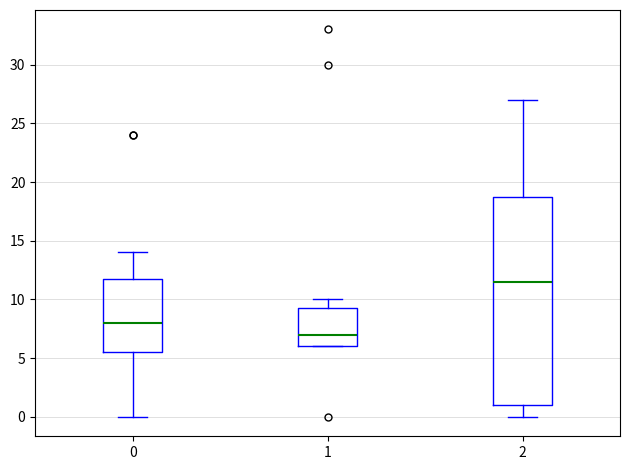

Where does the upper whisker of the box at x = 2 end on the y-axis? The values are not printed on the chart, so give them approximately, as read against the axis.

27.0